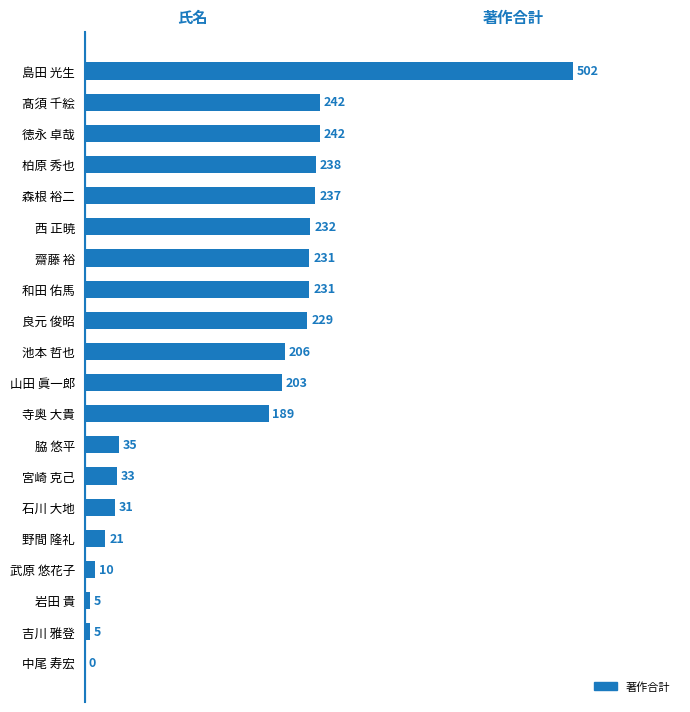

Which label corresponds to the largest value in the chart?

島田 光生